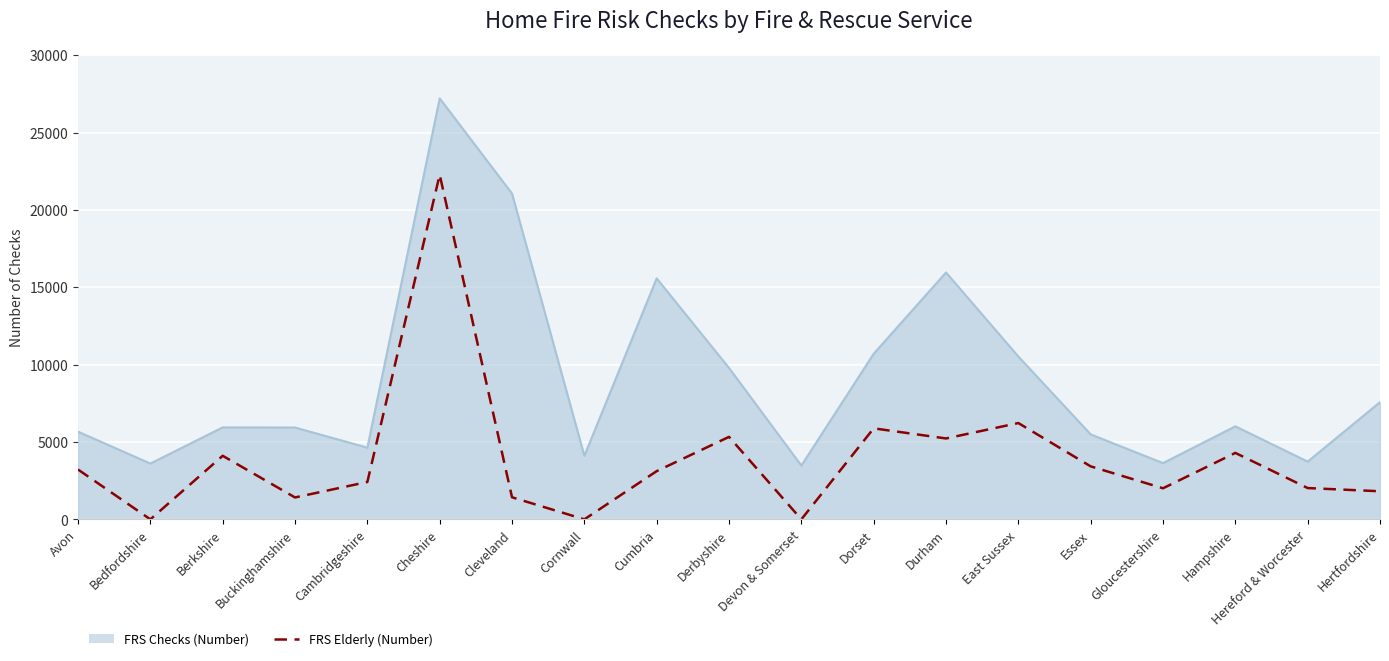

At which category does the chart reach its peak across all series?

Cheshire